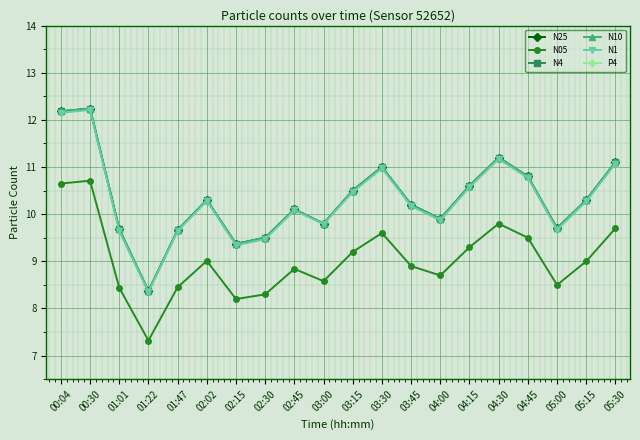

At which label does N10 first exceed 10?

00:04